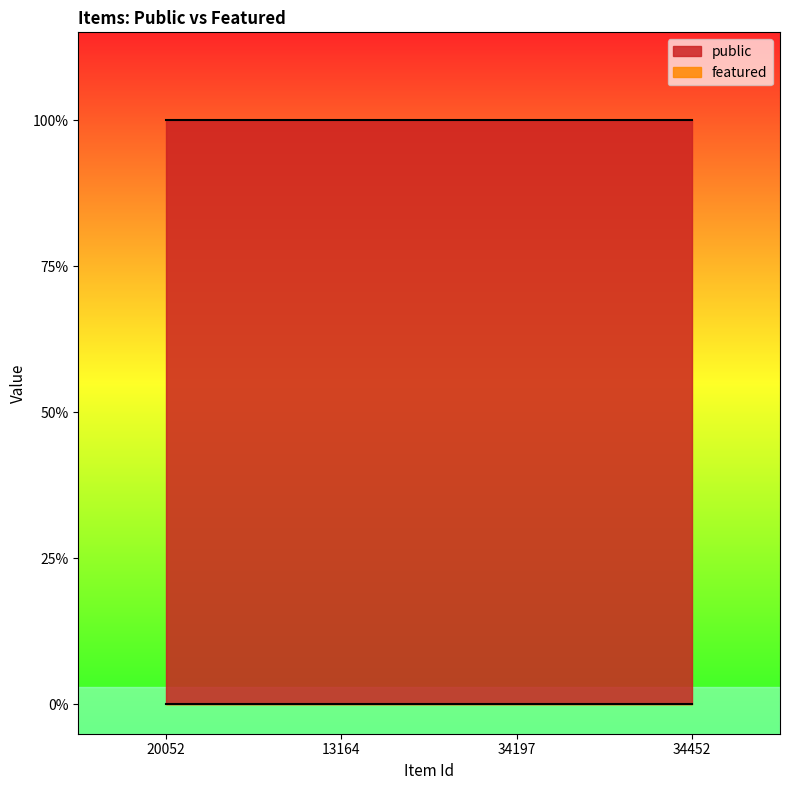

Reading left to right, extract all data points from this chart.

public: 1	1	1	1
featured: 0	0	0	0